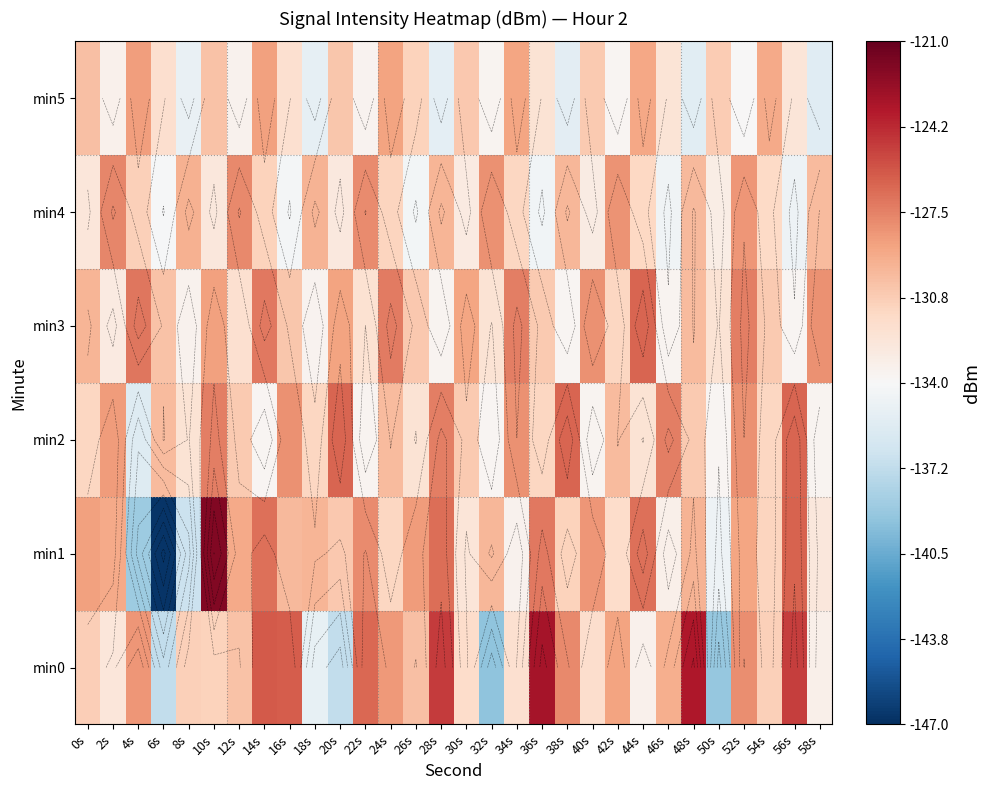

True or false: min1 has a value of -200.6 at 24s.

False